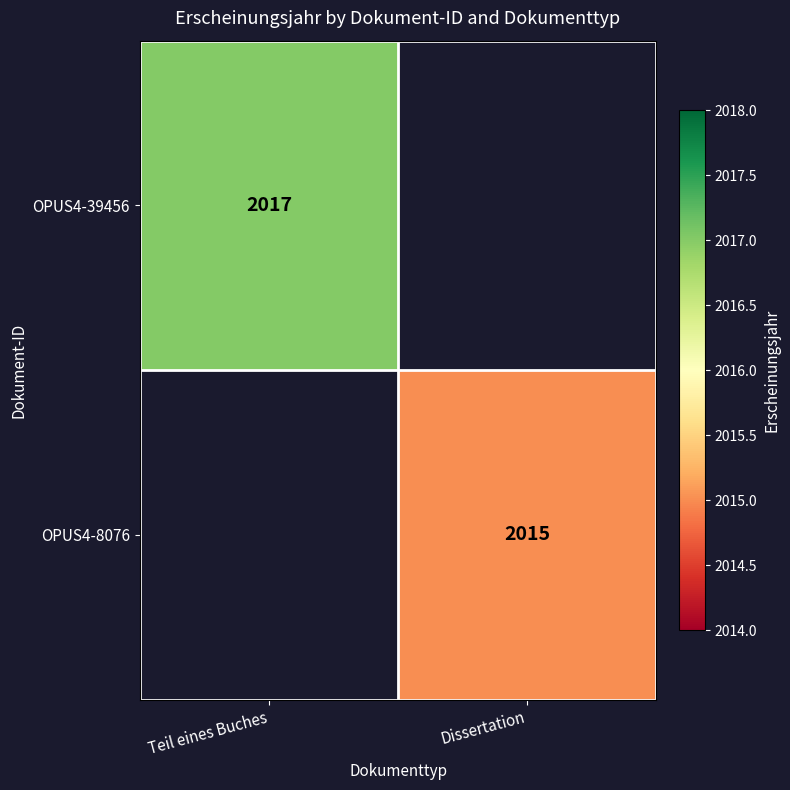

Is the value of OPUS4-39456 at Teil eines Buches greater than the value of OPUS4-8076 at Dissertation?

Yes